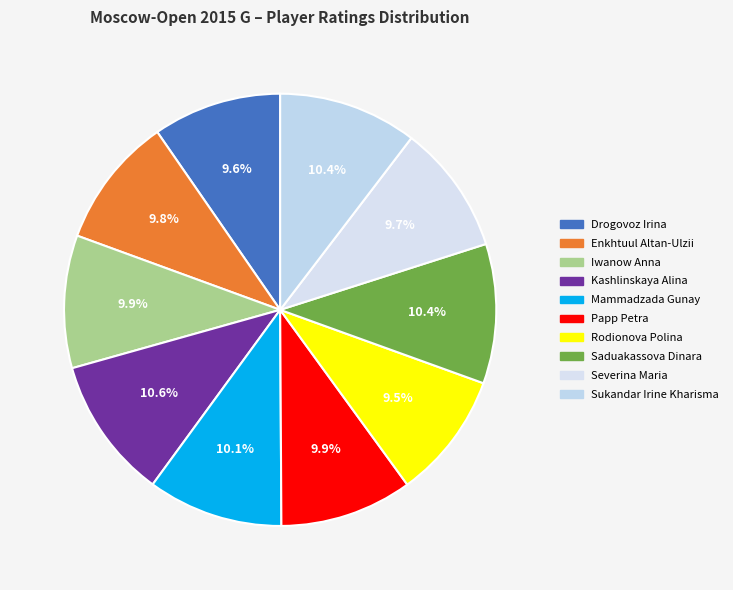

Which category has the biggest portion of the pie?

Kashlinskaya Alina